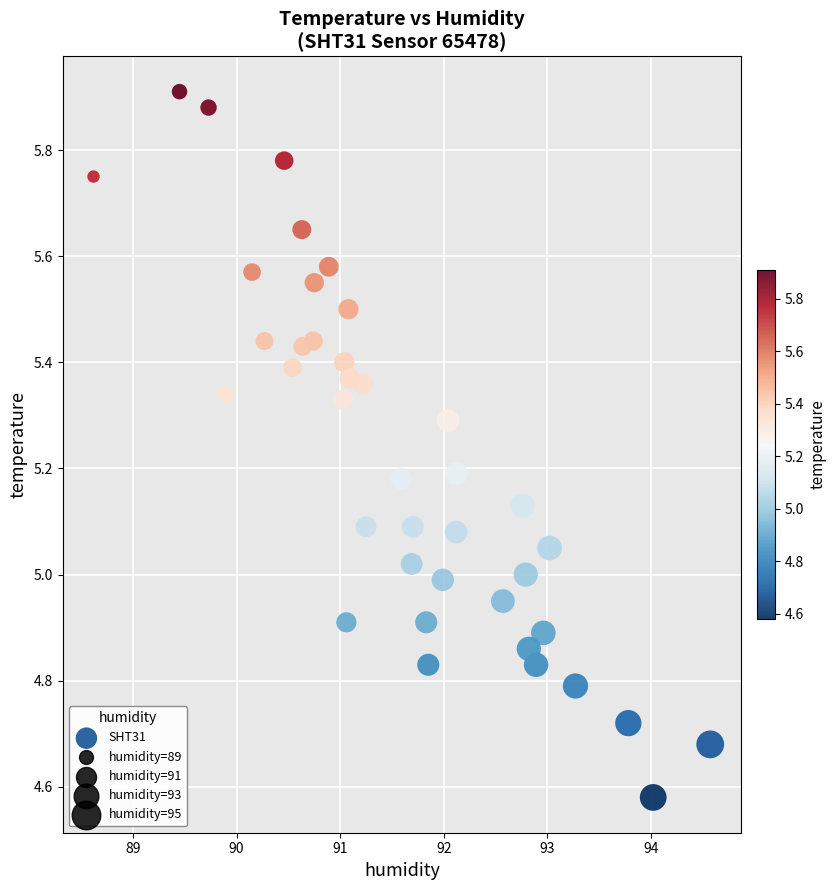

What is the range of Y values (max minus min)?

1.3